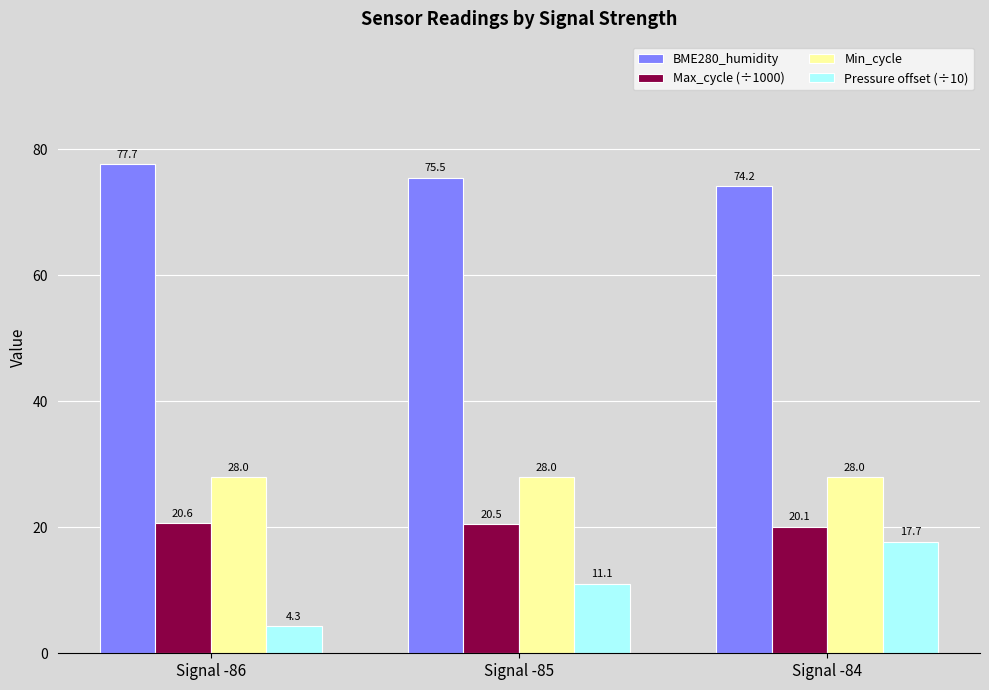

At how many categories does at least one series exceed 41?

3